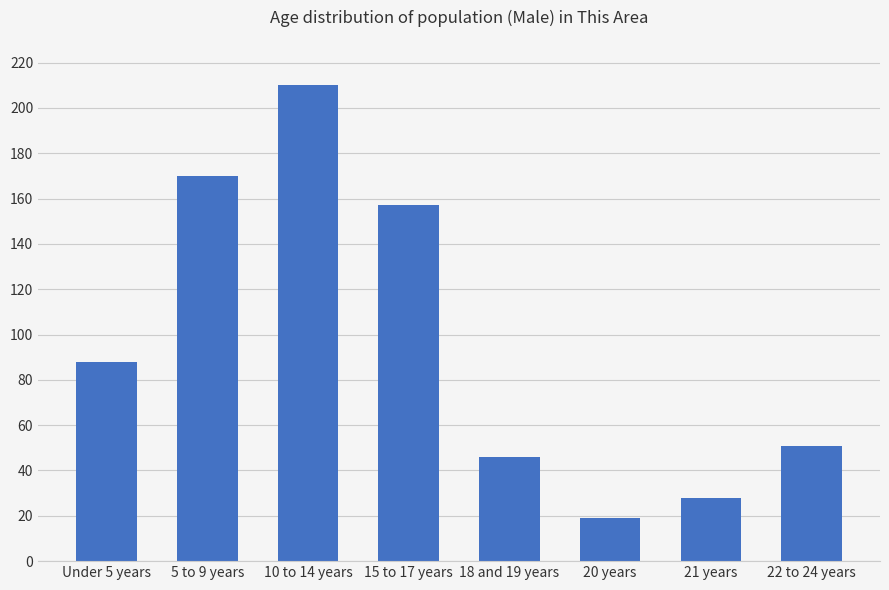

How many data points are less than 88?

4